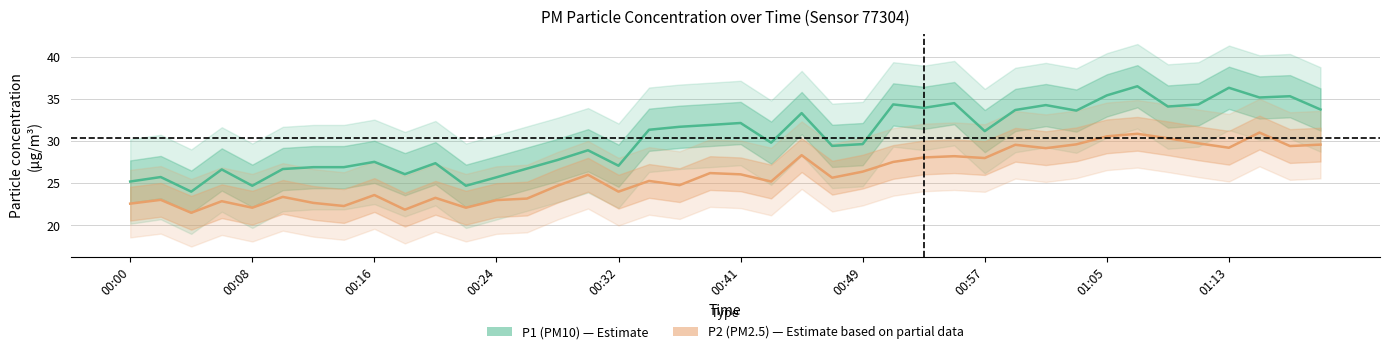

True or false: P1 (PM10) has more than 1 interior local peaks.

True